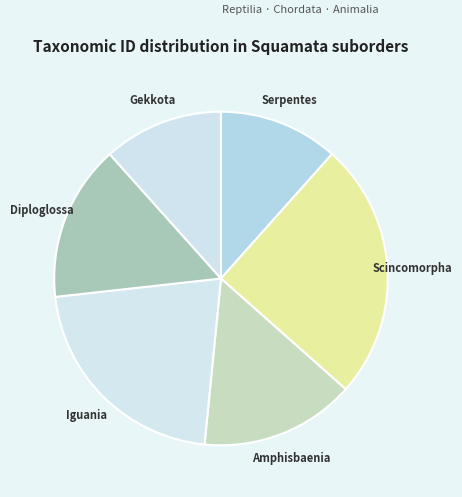

Count the number of slices in the pie.

6